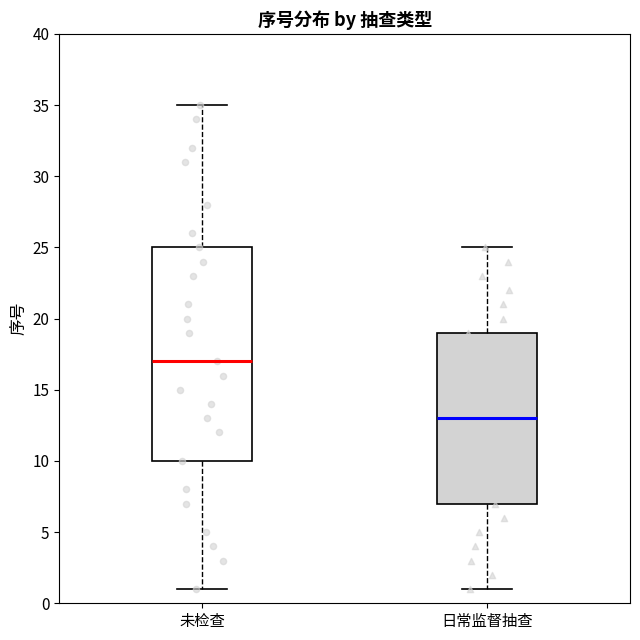

Reading left to right, read every box against the y-axis: the position of its median line, the range the box covers, and the ends of its whiskers. The values are not printed on the chart, so give them approximately, as read against the axis.

未检查: median 17, box 10 to 25, whiskers 1 to 35
日常监督抽查: median 13, box 7 to 19, whiskers 1 to 25